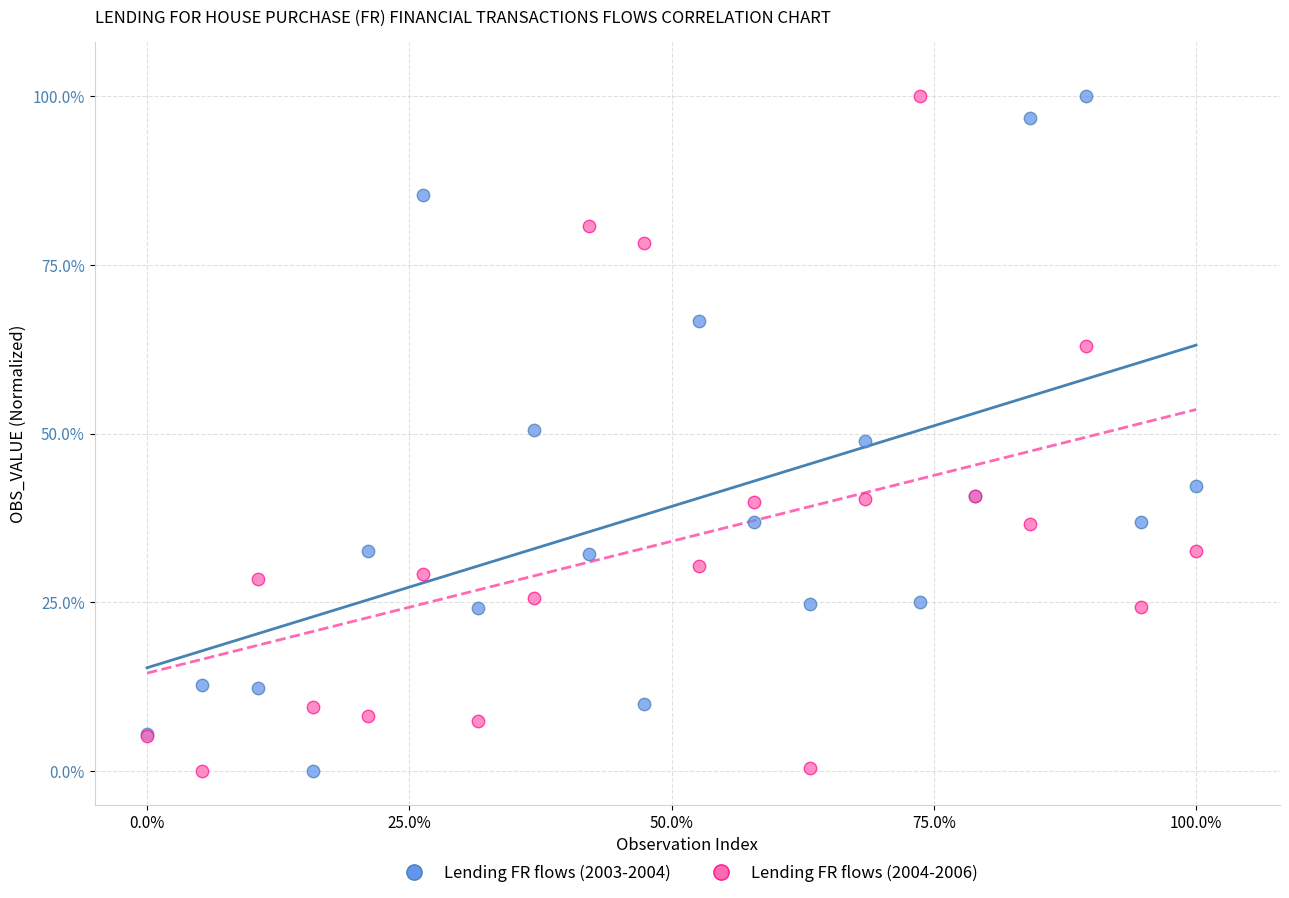

What is the X range (max minus min) for the scatter plot?

100.0